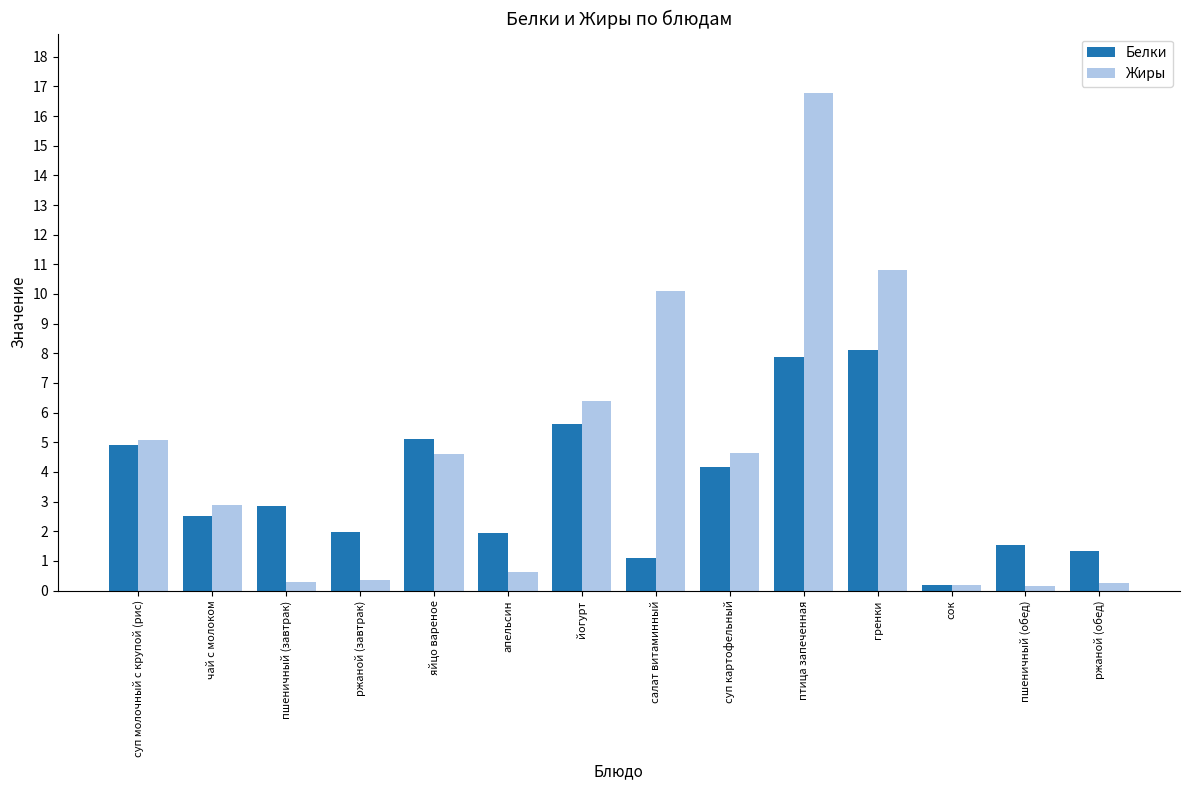

Which series has the largest total across all categories?

Жиры